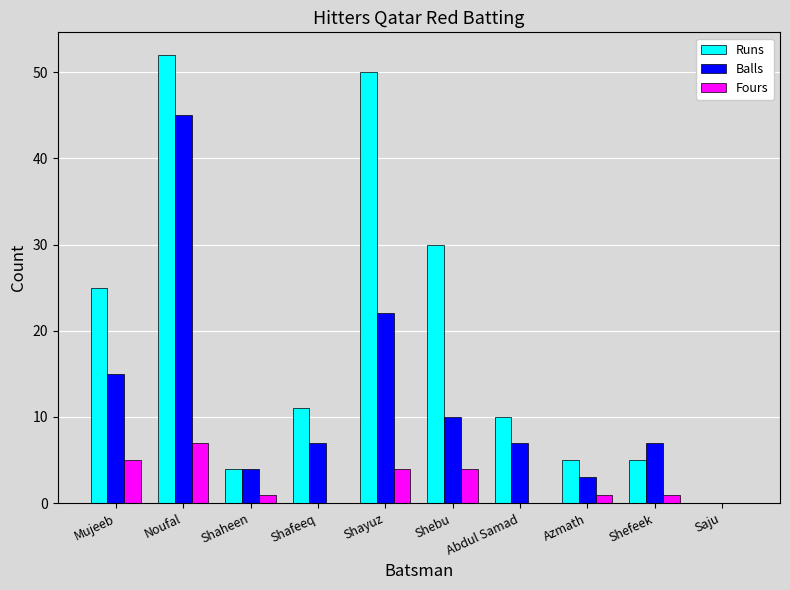

Is the value of Balls at Shebu greater than the value of Fours at Shaheen?

Yes